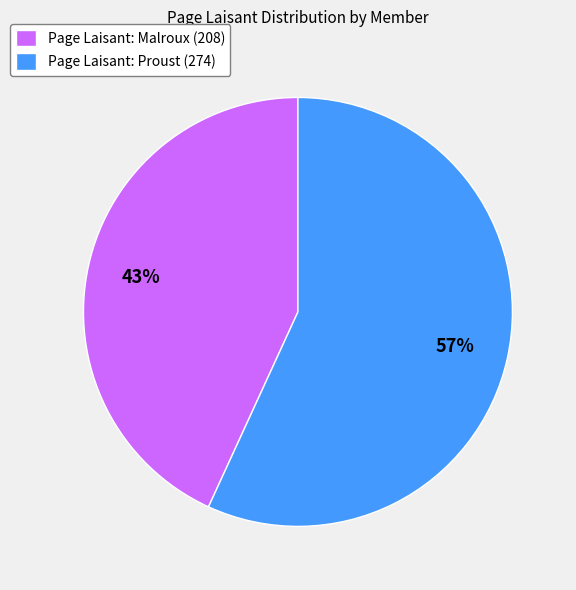

To the nearest percent, what percentage of the pie is Page Laisant: Malroux (208)?

43%